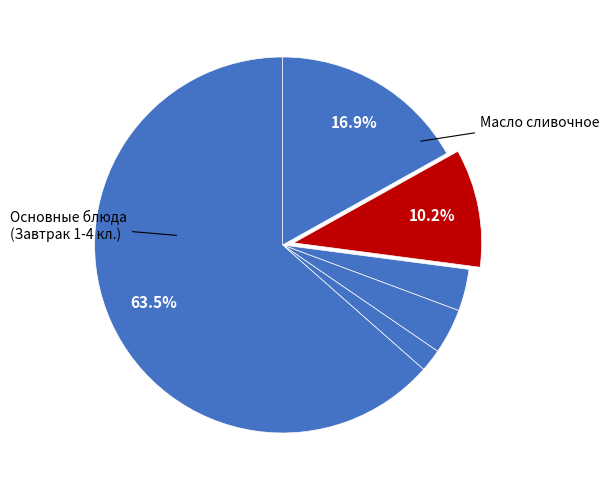

How many slices are in this pie chart?

6